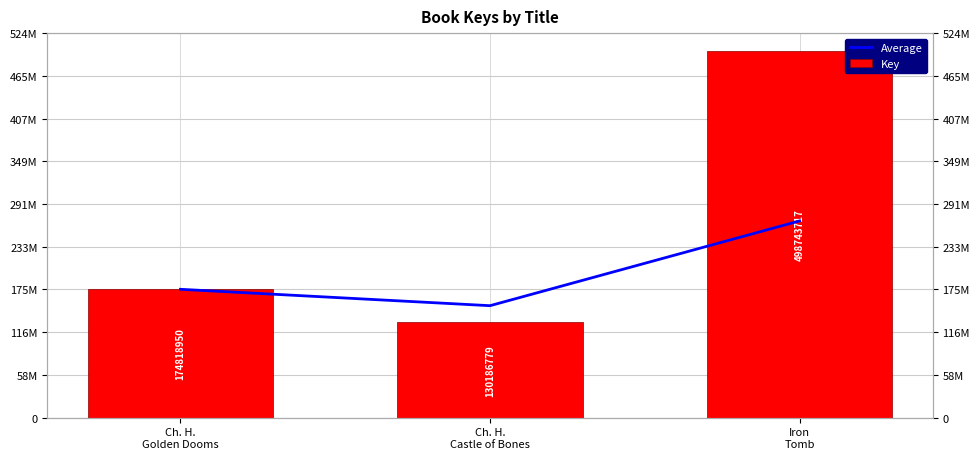

What is the minimum value shown in the chart?

130186779.0